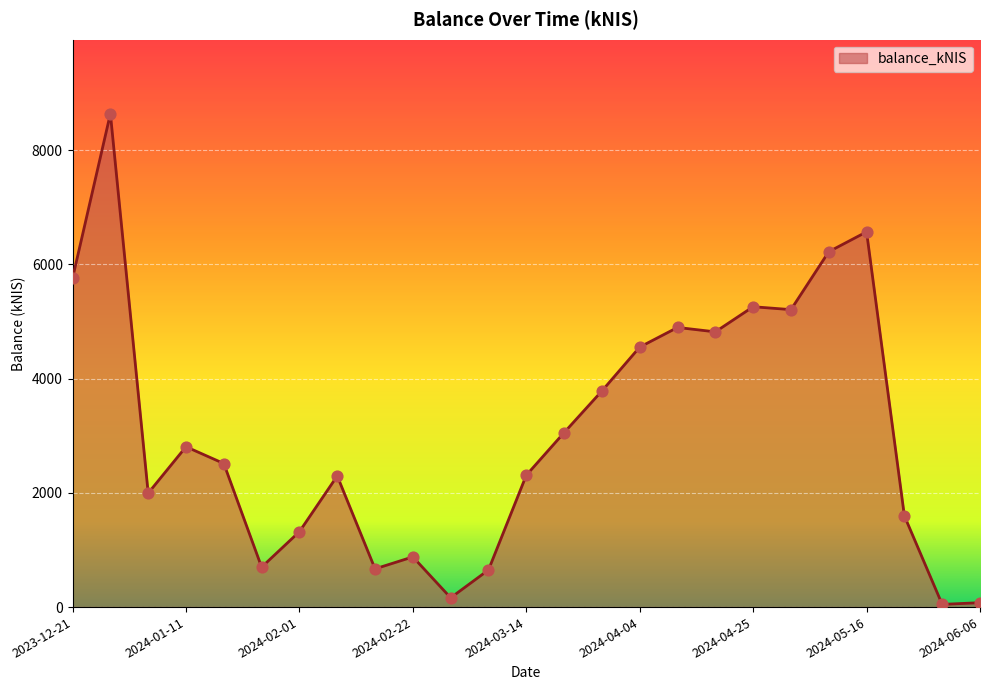

What is the maximum value shown in the chart?

8639.0